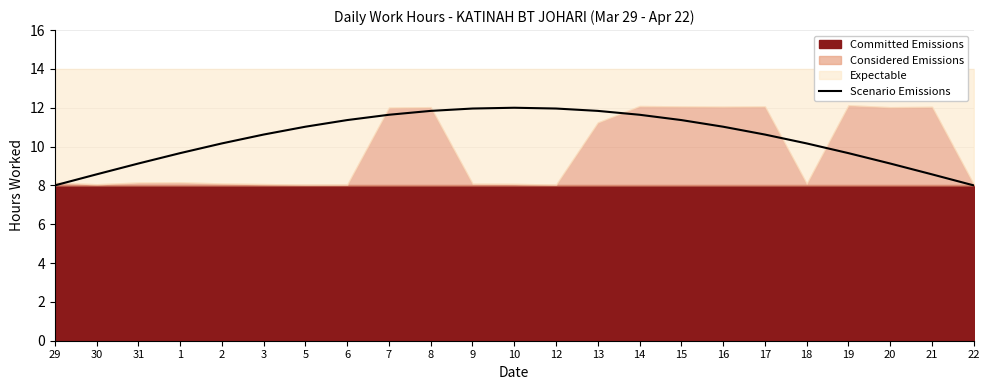

The value at 5 is 3.4. True or false?

False